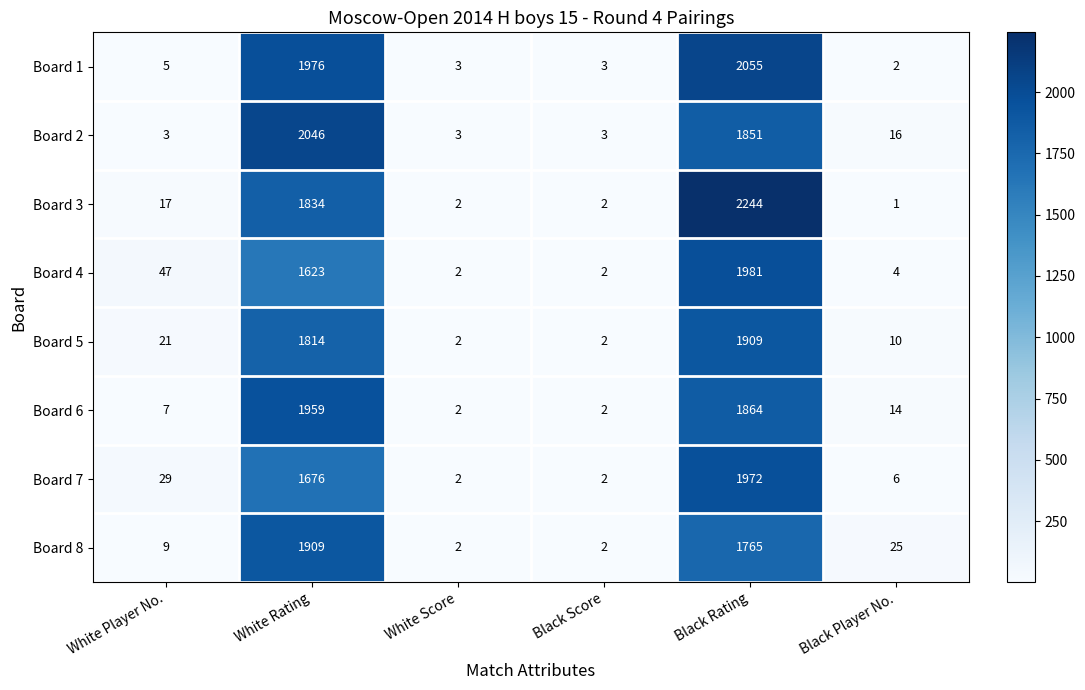

Which series has the largest total across all categories?

Board 3